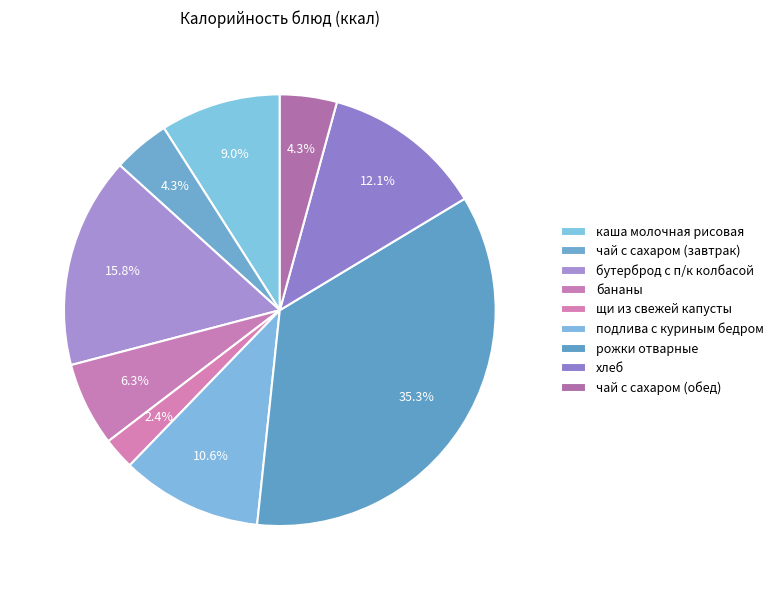

Is it true that бананы is 6% of the pie?

True